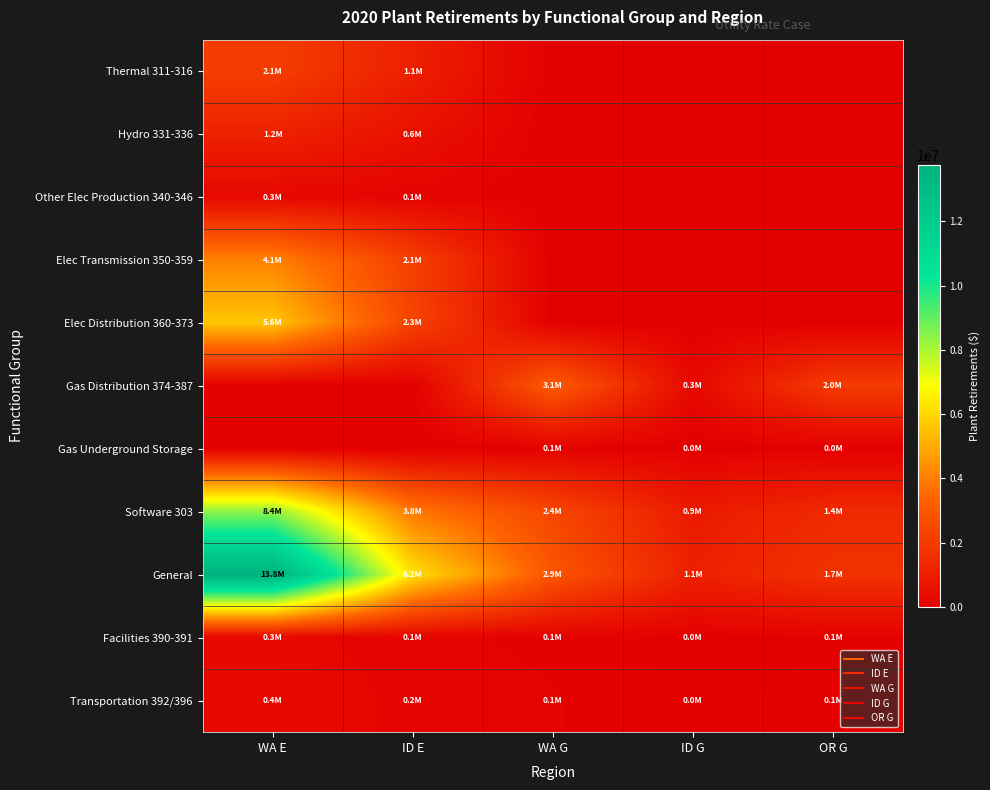

Rank the series by their maximum value, from highest to lowest.

General, Software 303, Elec Distribution 360-373, Elec Transmission 350-359, Gas Distribution 374-387, Thermal 311-316, Hydro 331-336, Transportation 392/396, Facilities 390-391, Other Elec Production 340-346, Gas Underground Storage